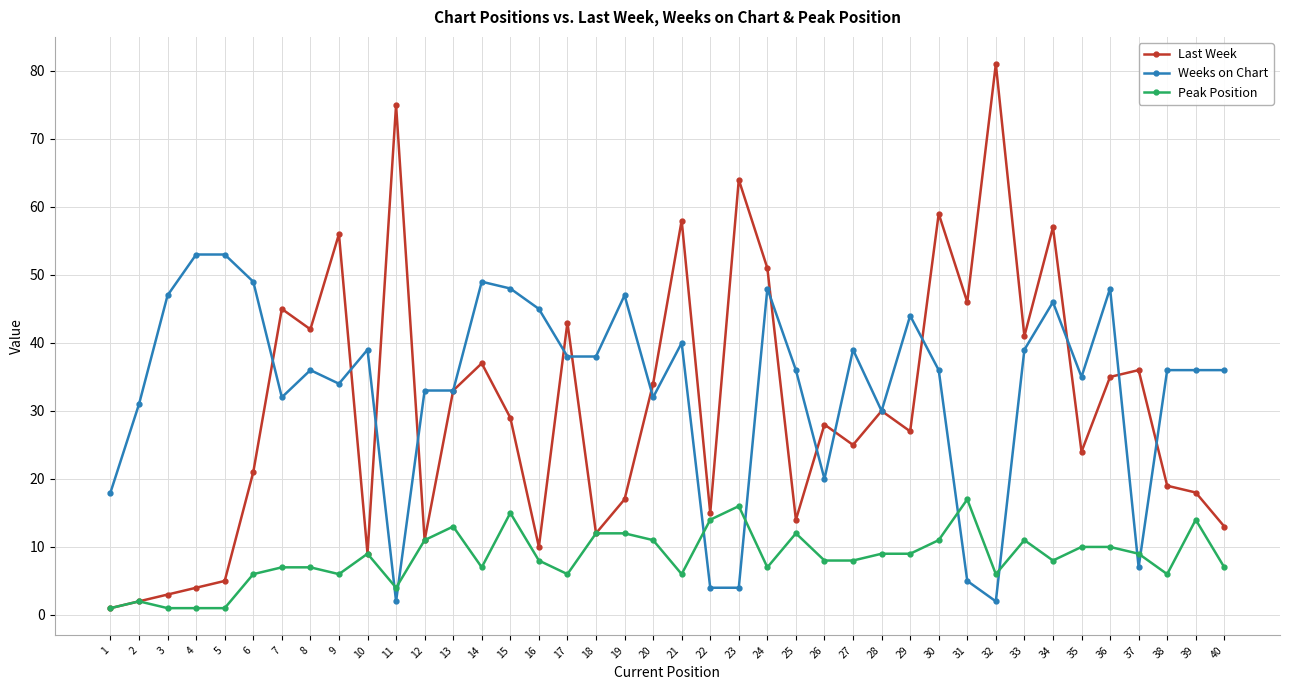

At which category does Last Week reach its first local peak?

7